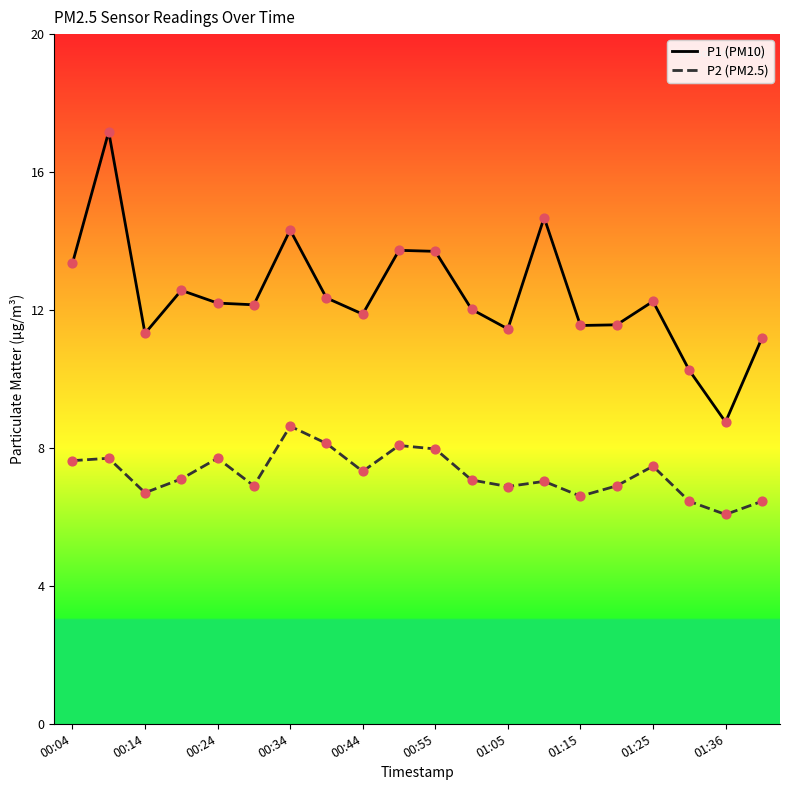

What is the greatest value displayed?

17.2